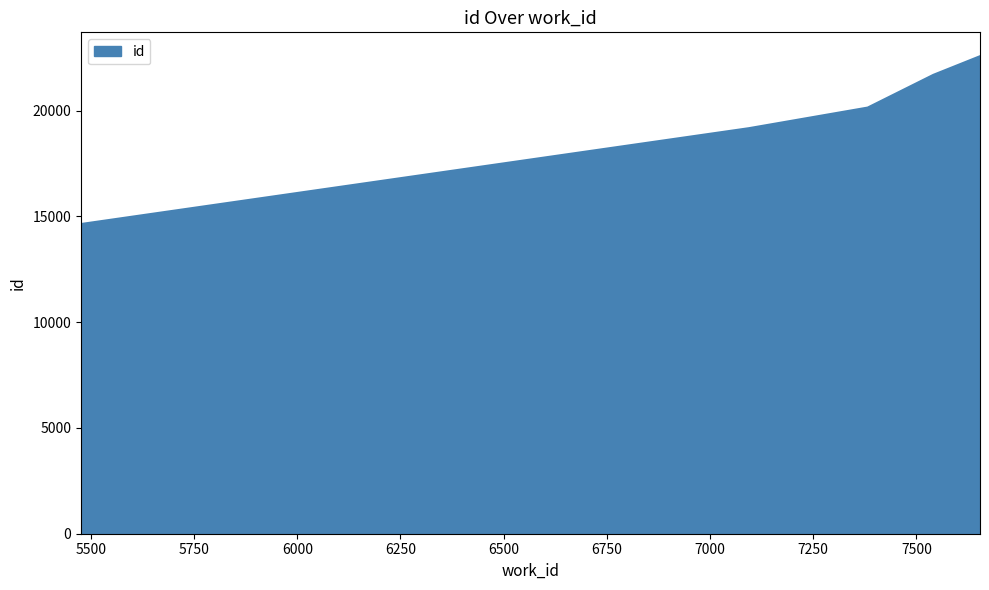

What is the average value?

19644